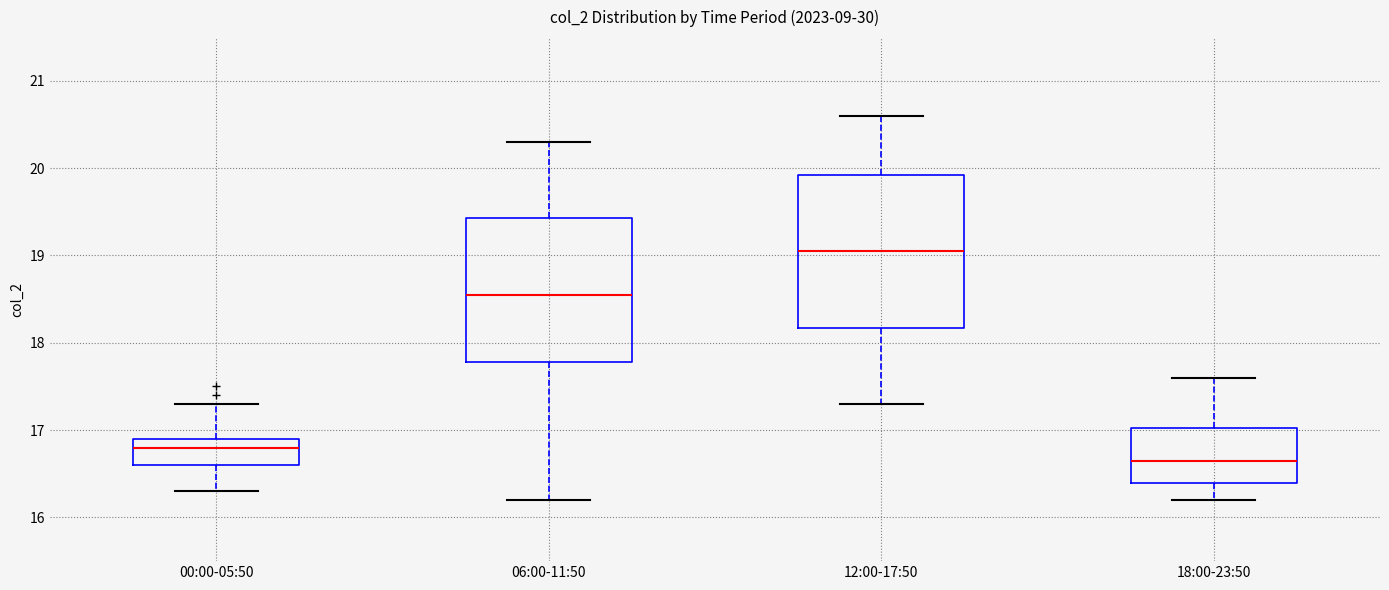

Which box's median line is the lowest?

18:00-23:50